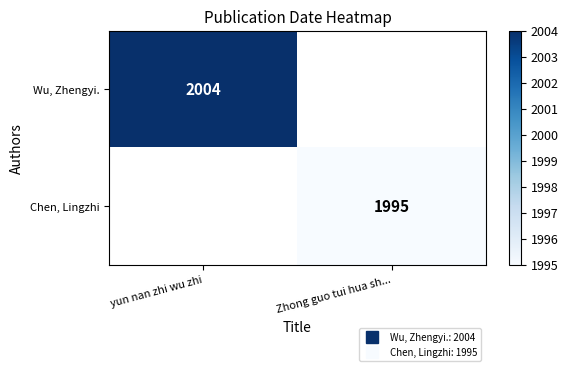

At Zhong guo tui hua sh..., list the series in order from smallest to largest.

Wu, Zhengyi., Chen, Lingzhi